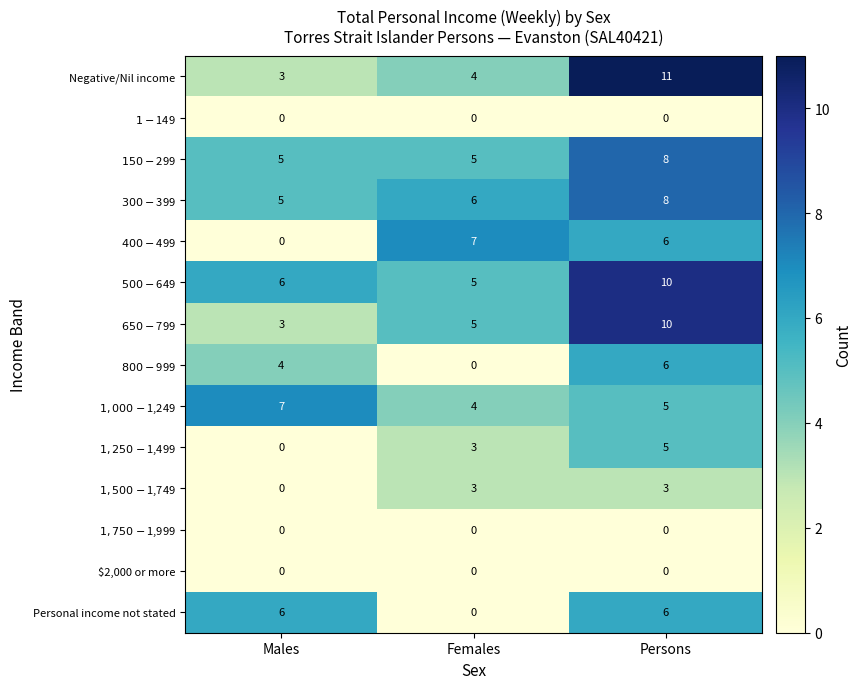

What is the greatest value displayed?

11